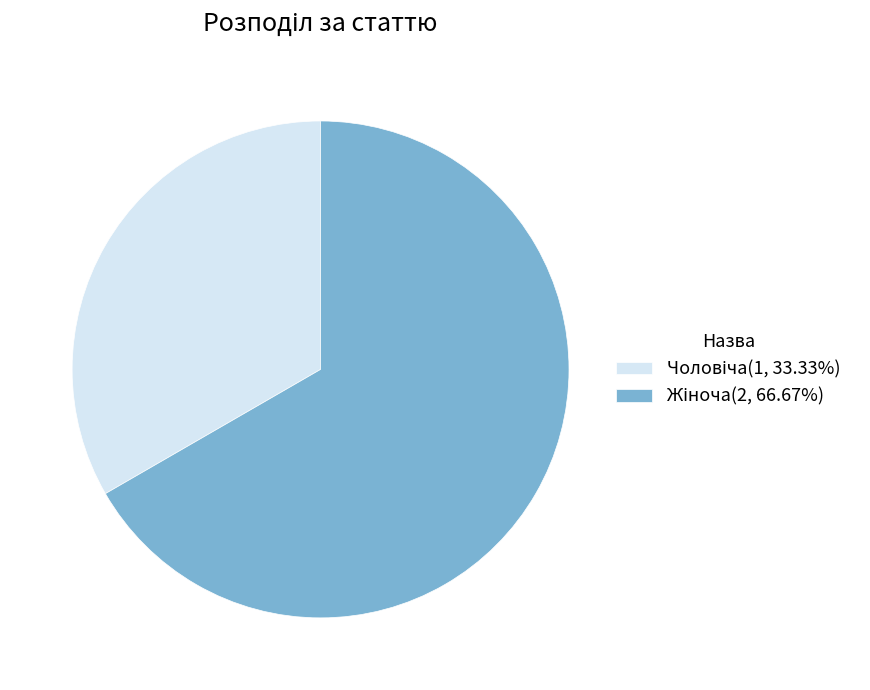

Is there a majority slice in this chart?

Yes